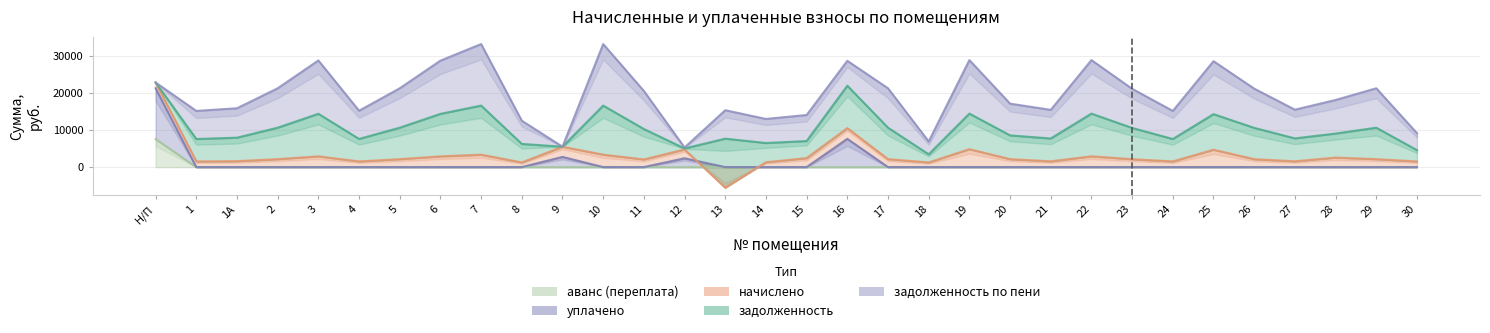

At 8, list the series in order from smallest to largest.

уплачено, аванс (переплата), начислено, задолженность, задолженность по пени